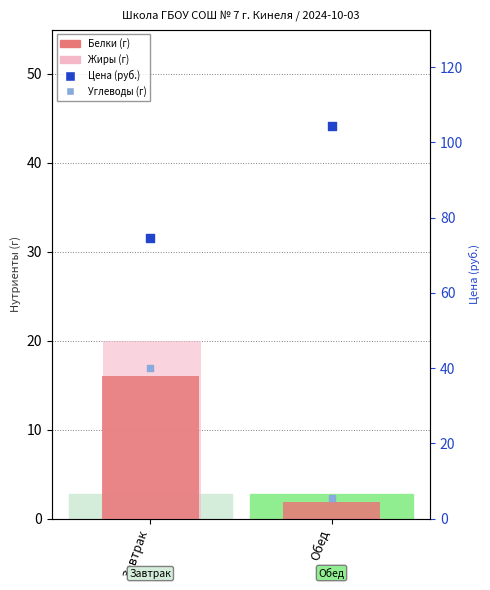

What is the total value across all series at Обед?

111.9